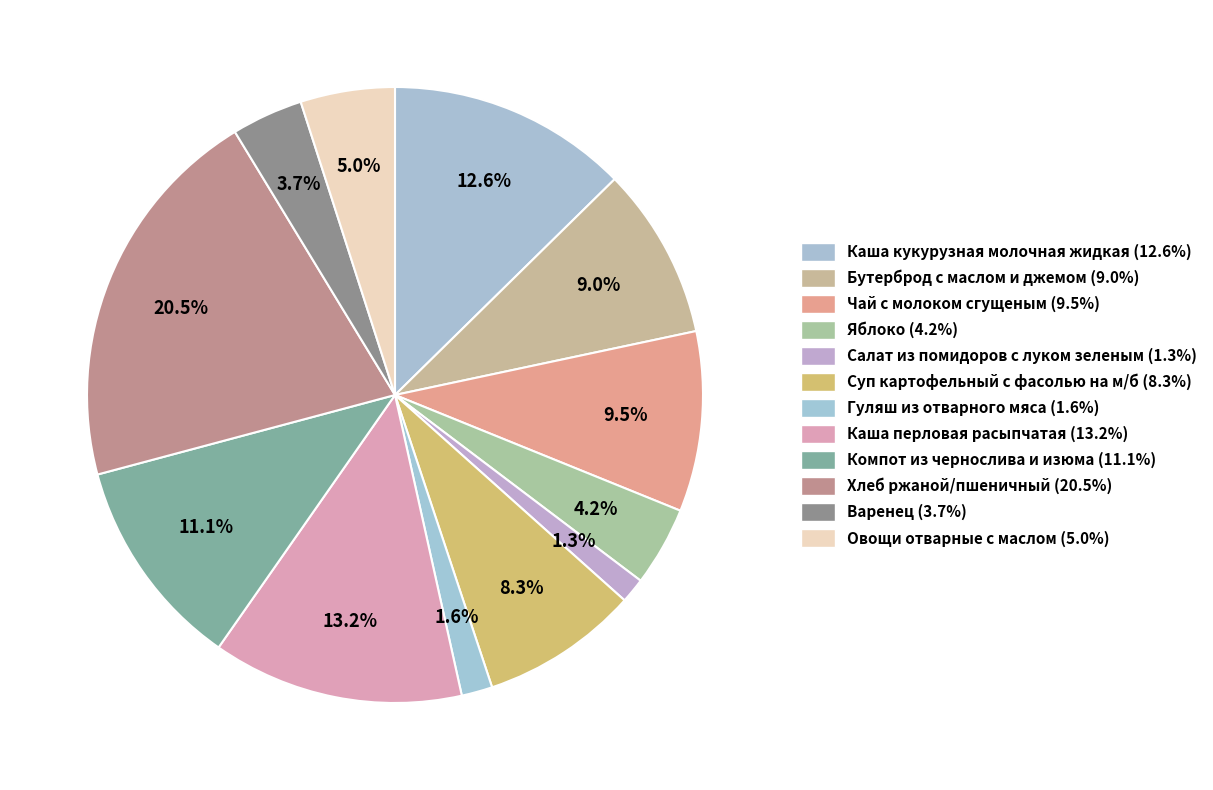

Combined, what portion of the pie is Яблоко and Хлеб ржаной/пшеничный?

24.6%